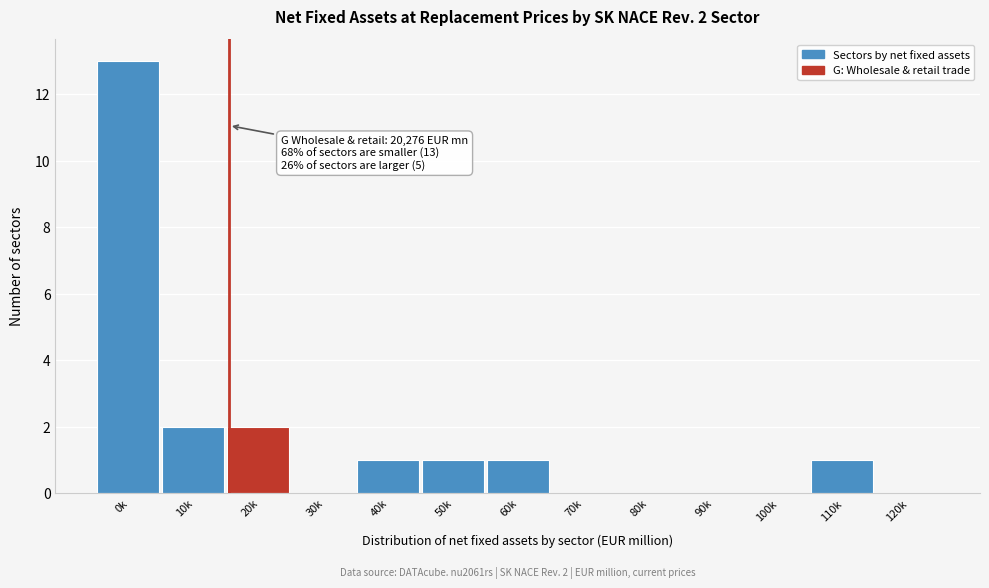

Reading left to right, extract all data points from this chart.

0k=13	10k=2	20k=2	30k=0	40k=1	50k=1	60k=1	70k=0	80k=0	90k=0	100k=0	110k=1	120k=0